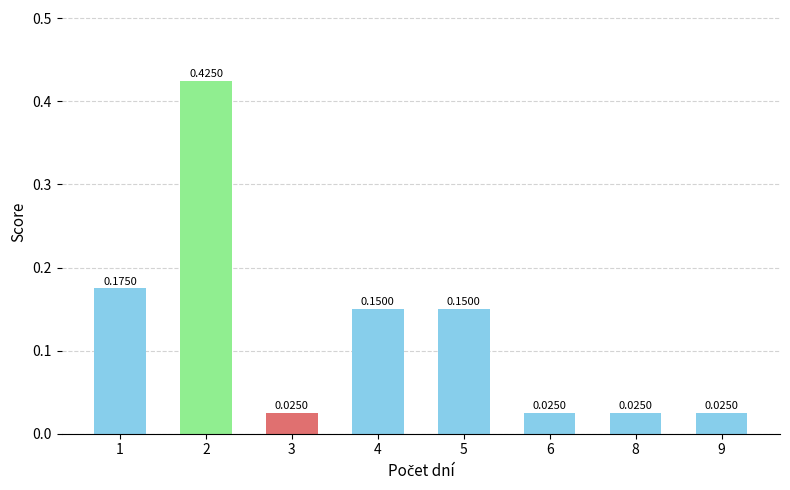

Between 9 and 5, which is larger?

5